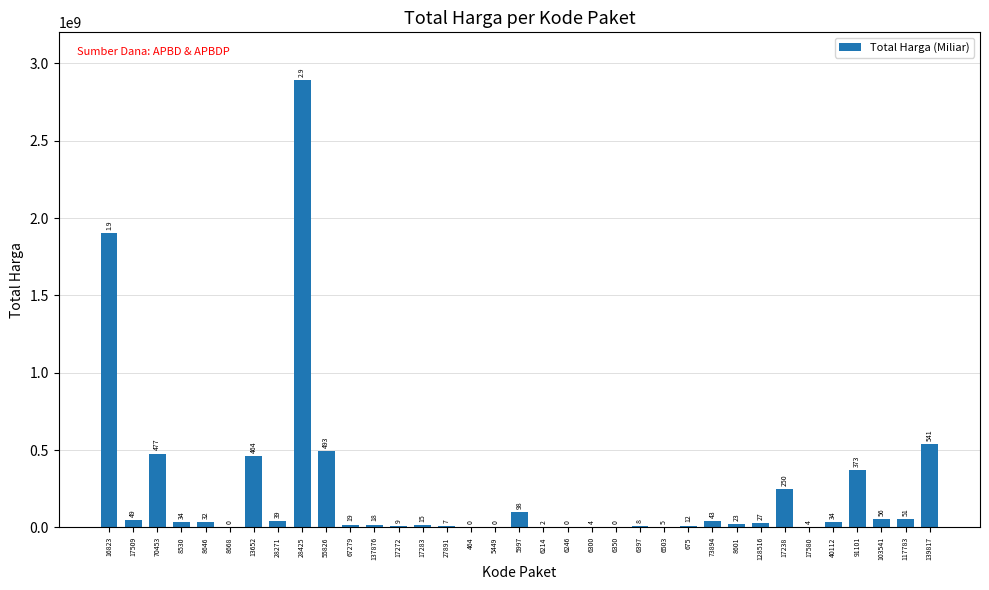

Is it true that the value at 17238 is 130395202?

False